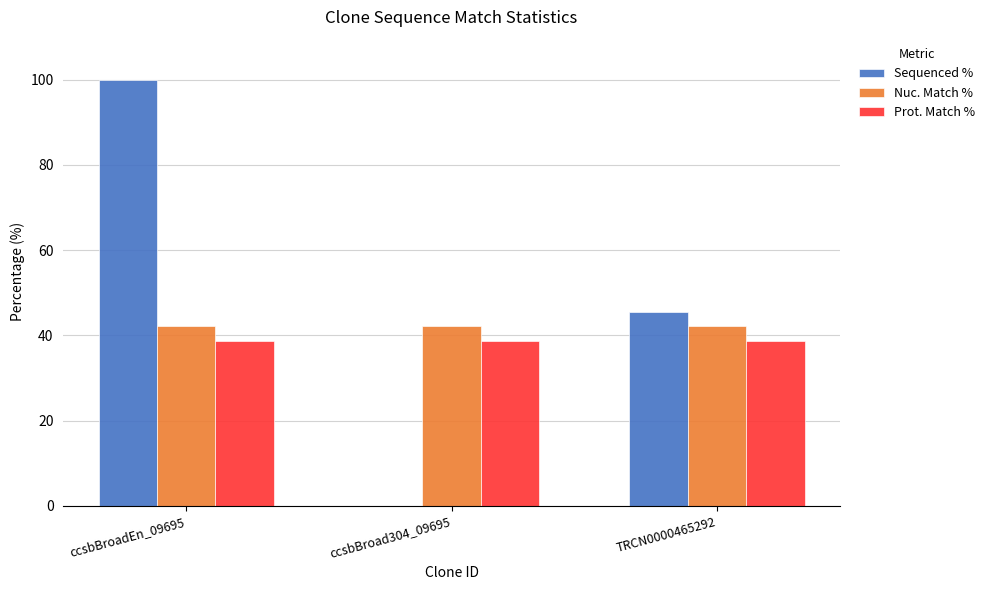

What is the total value across all series at TRCN0000465292?

126.3